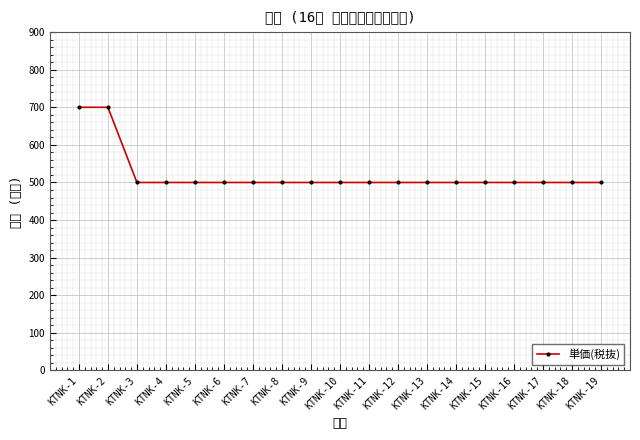

What is the change in value from KTNK-2 to KTNK-6?

-200